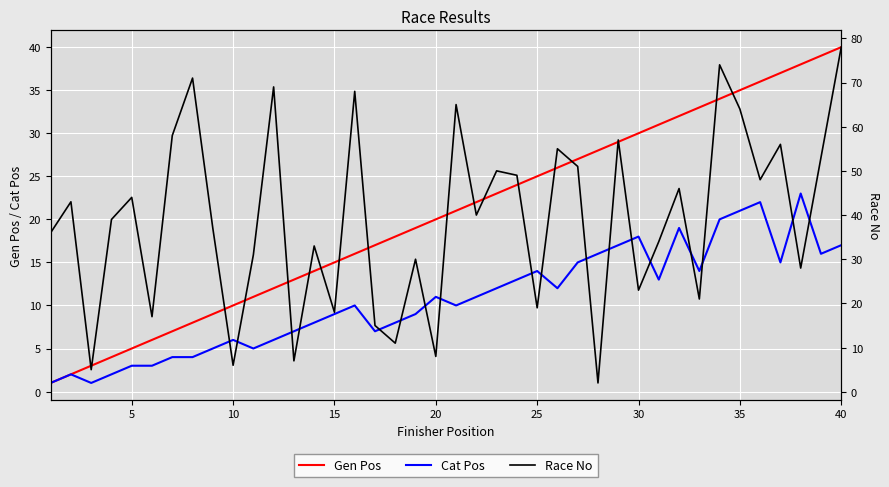

What is the highest value of the Gen Pos series?

40